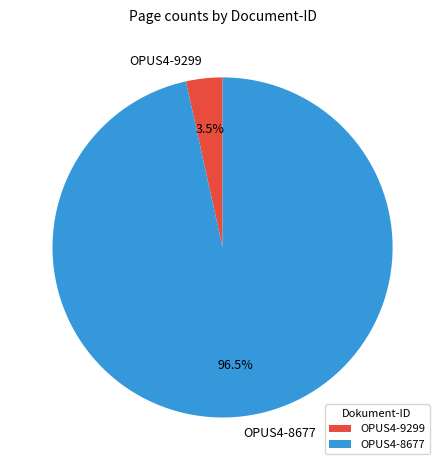

What is the majority slice?

OPUS4-8677